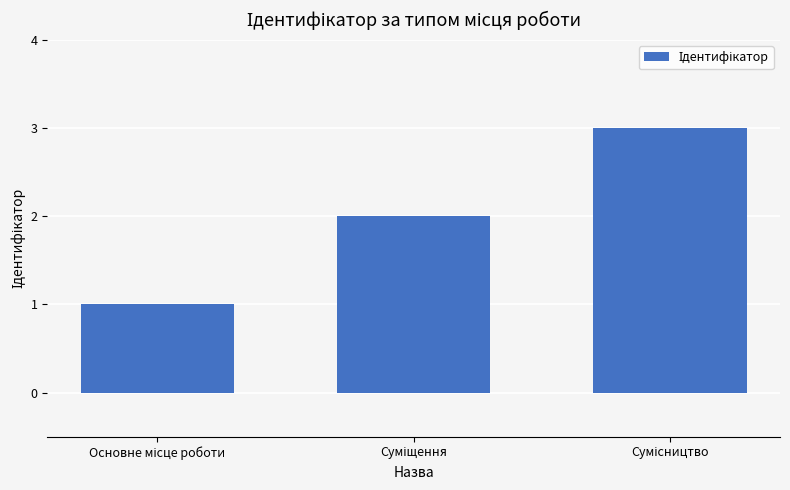

What is the maximum value shown in the chart?

3